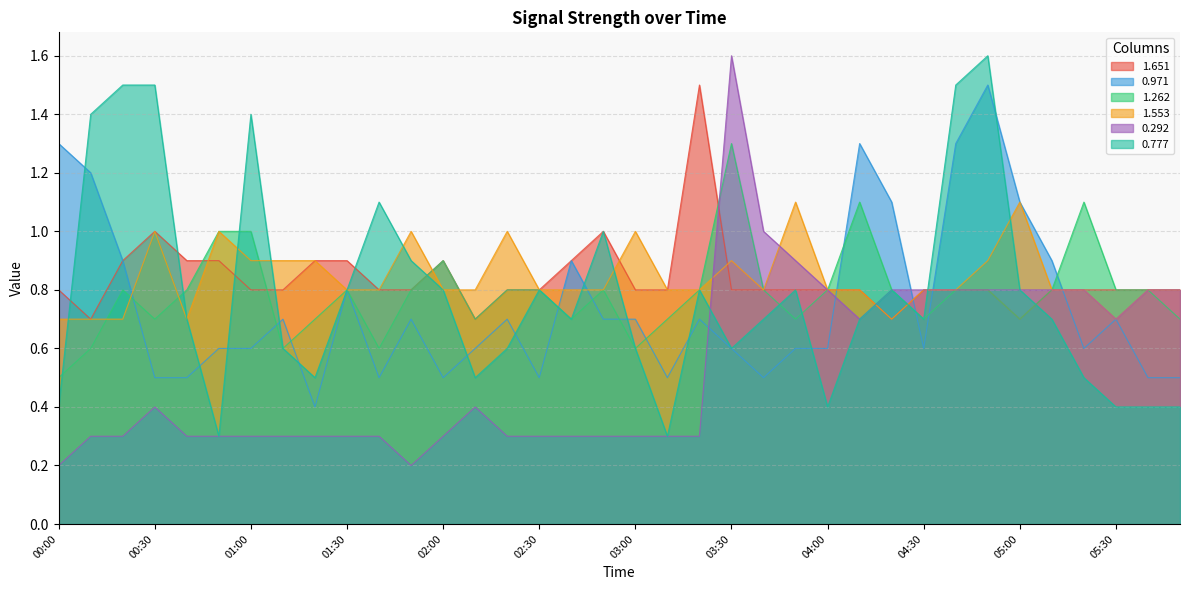

In 1.262, how many points are higher than both neighbors (excluding endpoints)?

7